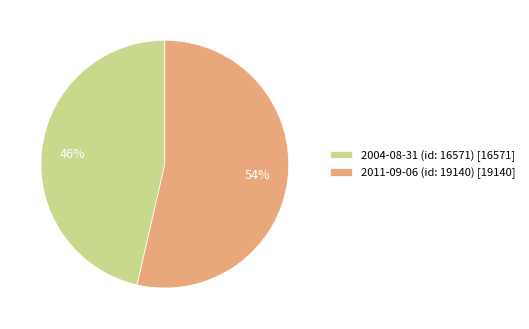

Is it true that 2011-09-06 (id: 19140) is 54% of the pie?

True